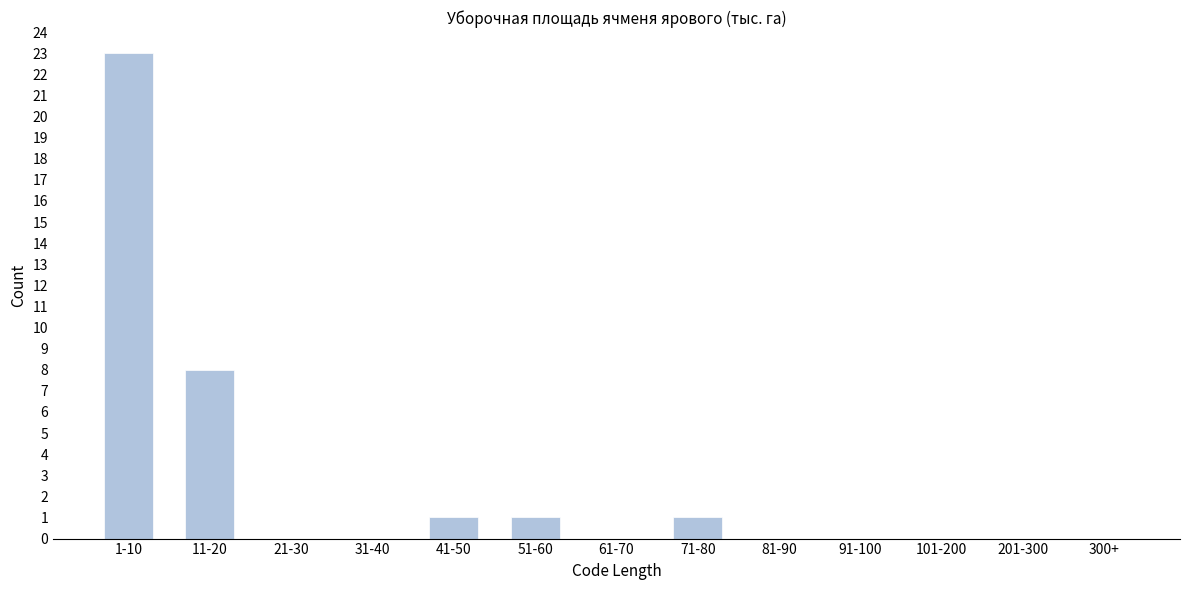

Reading left to right, what are all the values shown in this chart?

1-10=23	11-20=8	21-30=0	31-40=0	41-50=1	51-60=1	61-70=0	71-80=1	81-90=0	91-100=0	101-200=0	201-300=0	300+=0